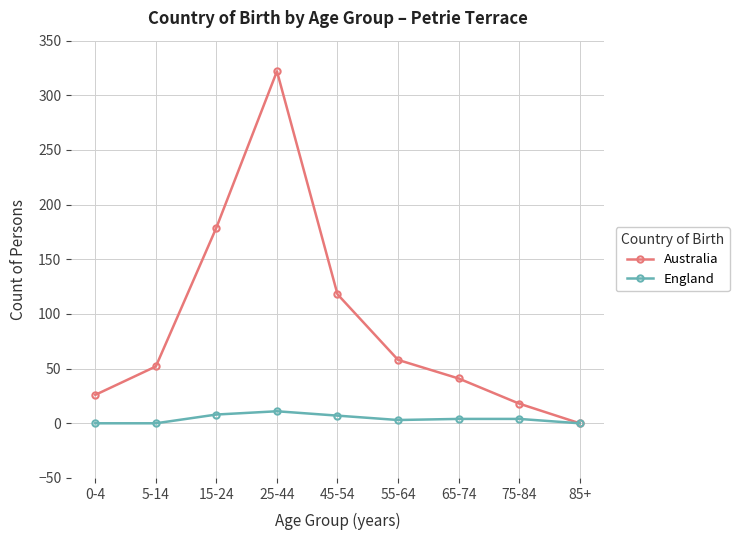

Where is Australia nearest to the value 161?

15-24